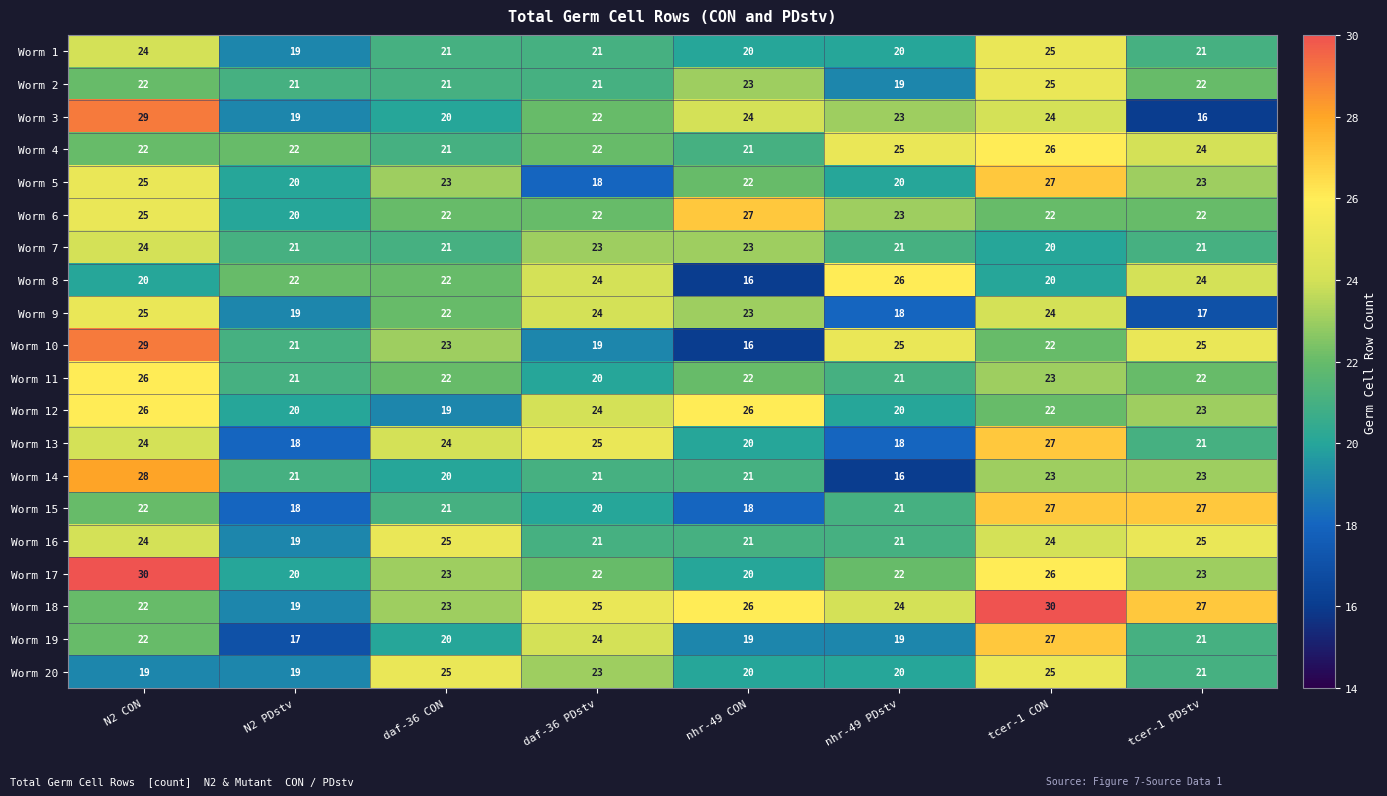

At how many categories does at least one series exceed 16?

8